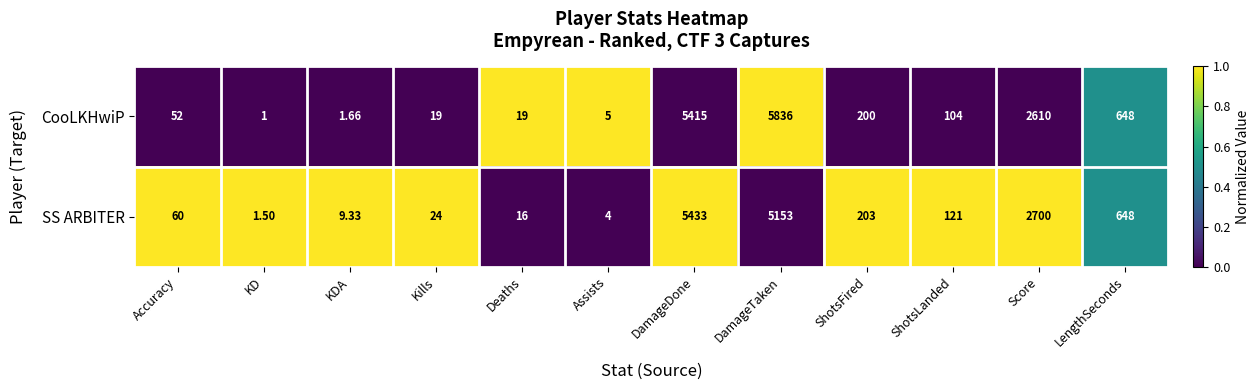

At which label does SS ARBITER first exceed 121?

DamageDone